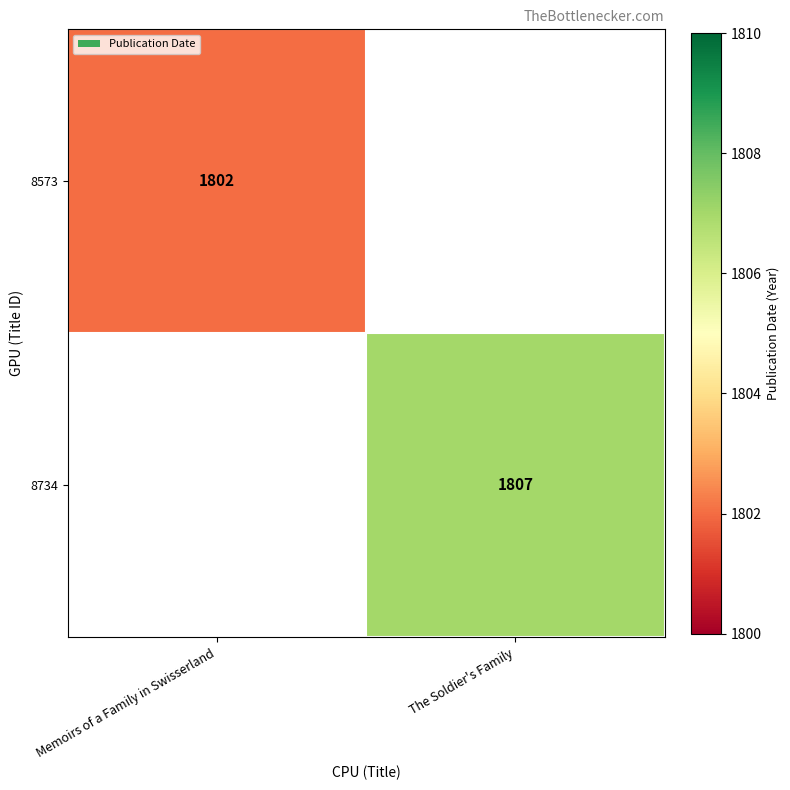

What is the minimum value shown in the chart?

1802.0